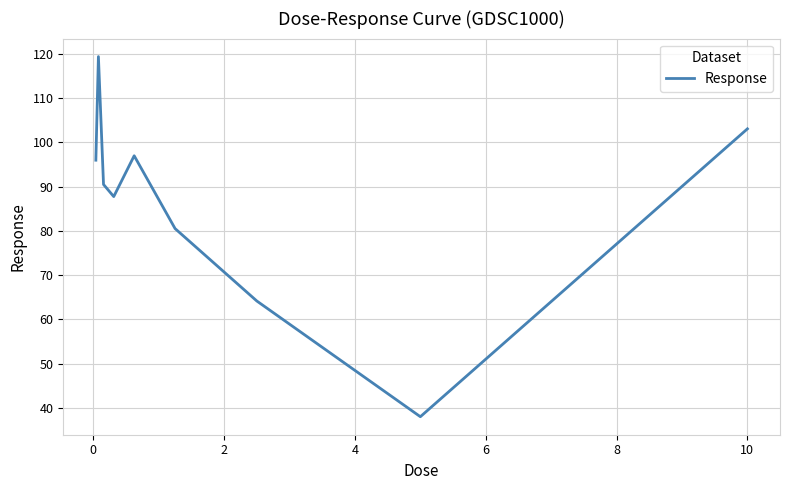

Does the chart display data point markers on the line(s)?

No